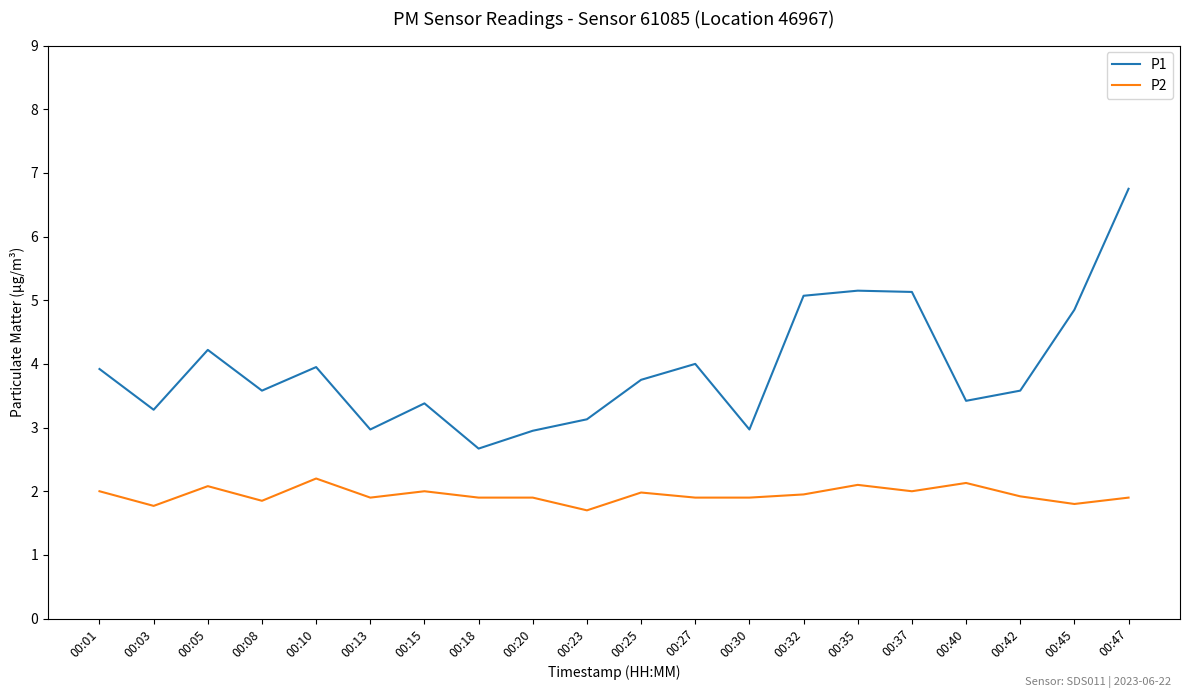

What is the difference between the maximum and minimum values in the P2 series?

0.5